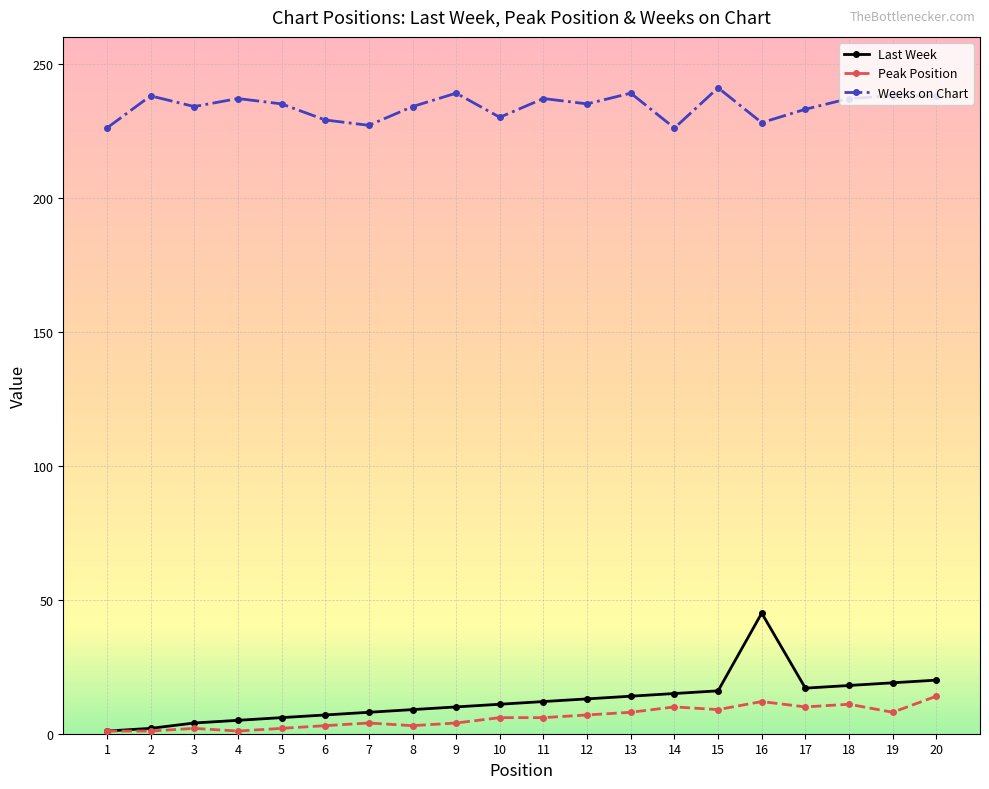

Rank the series at 11 from lowest to highest value.

Peak Position, Last Week, Weeks on Chart